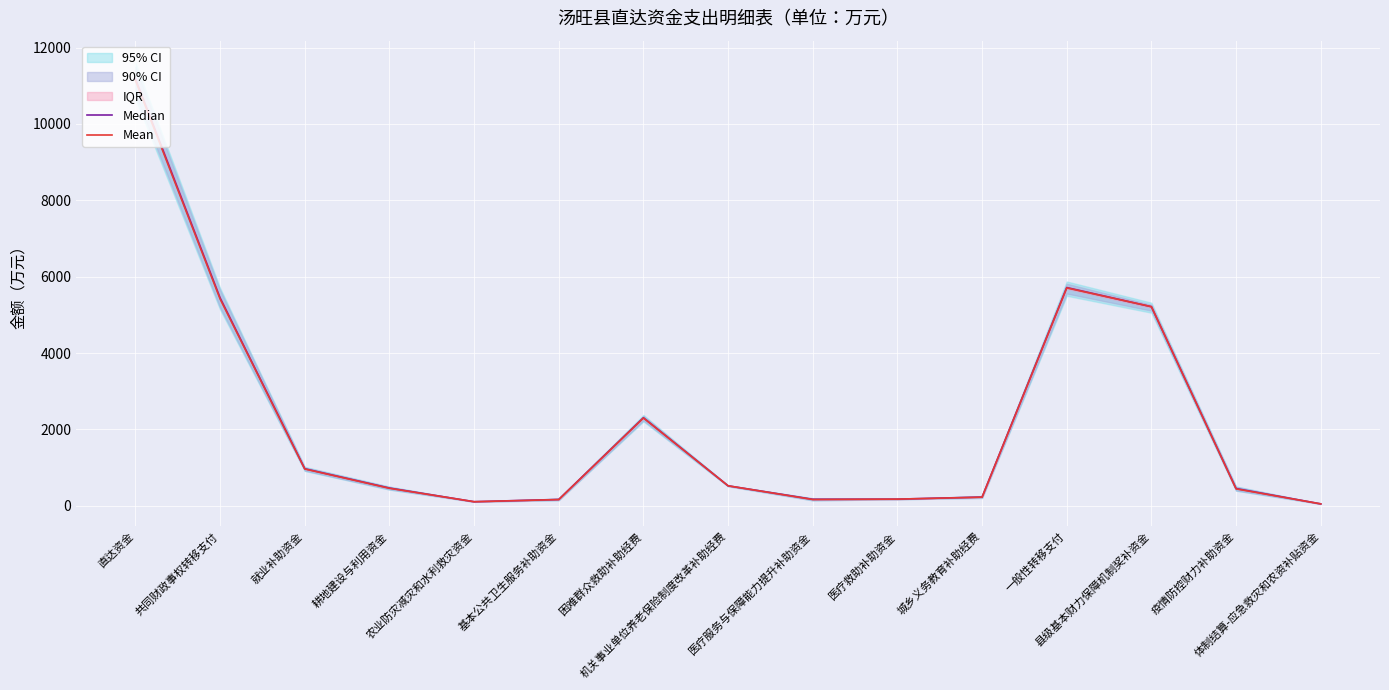

Which series has the widest spread of values?

Median